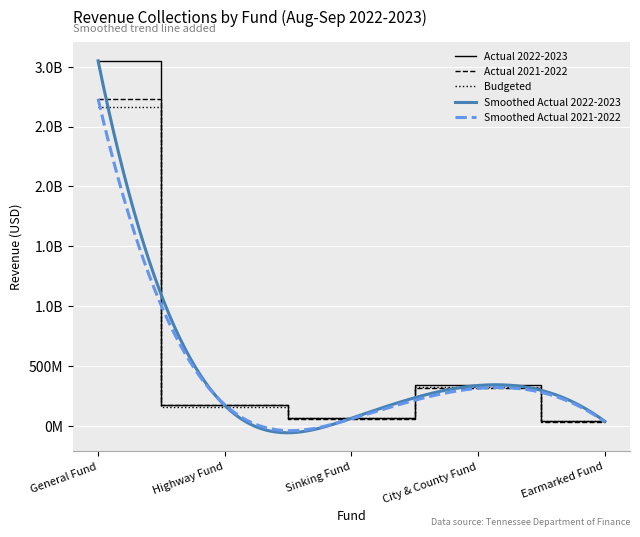

Which series has the widest spread of values?

Actual 2022-2023